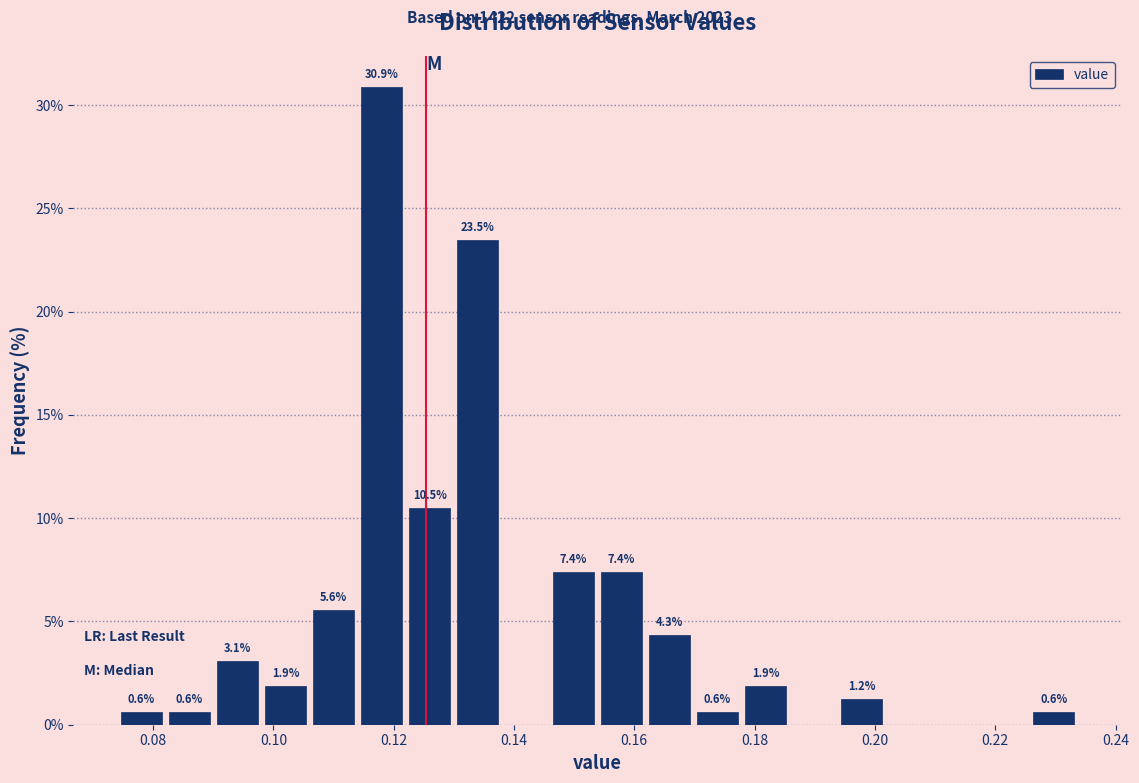

Read against the x-axis, roughly where is the centre of the tallest bar?

0.118